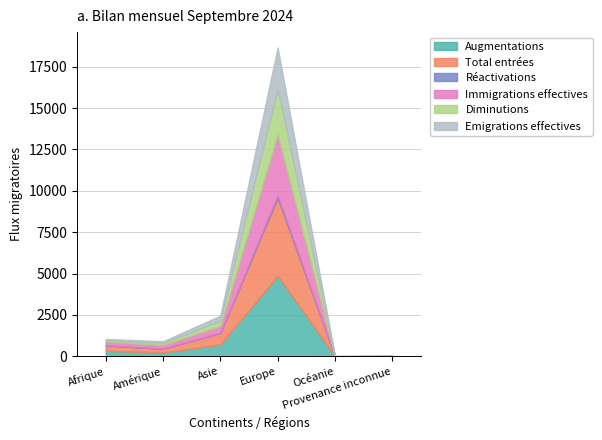

Is the value of Diminutions at Océanie greater than the value of Immigrations effectives at Asie?

No